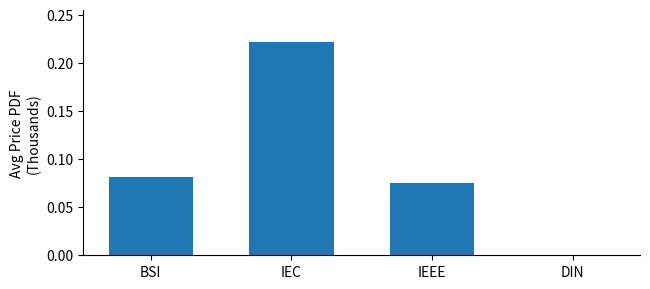

What is the sum of all values?

0.4